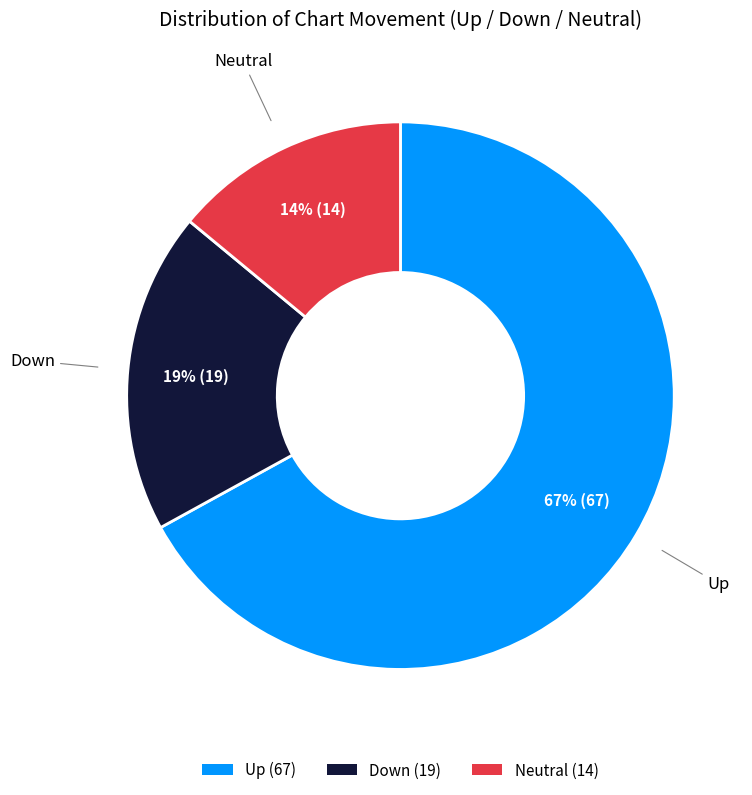

To the nearest percent, what is the difference between the largest and smallest slice percentages?

53%